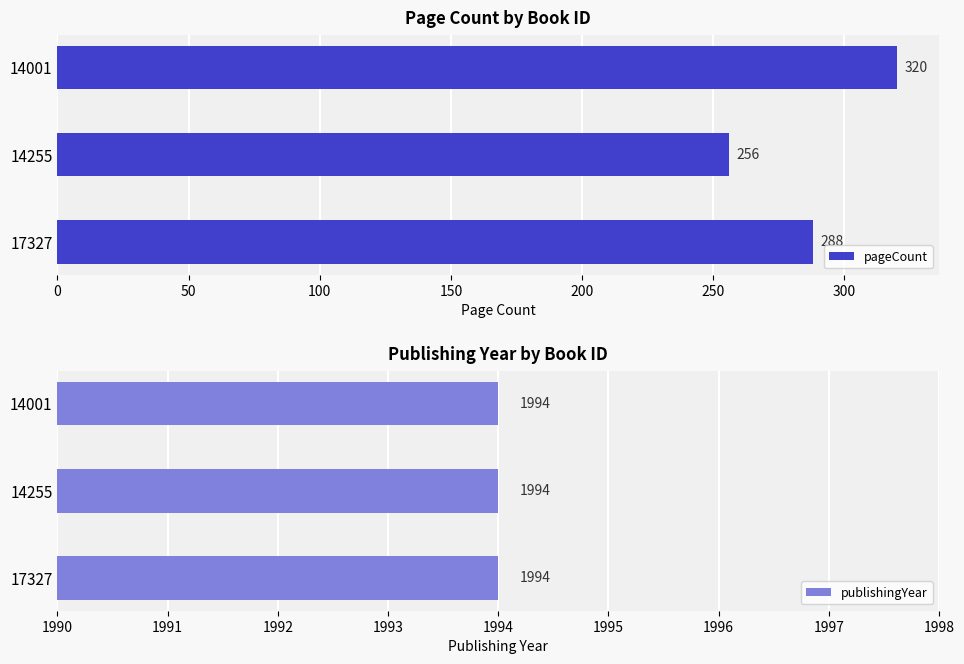

What is the approximate value of pageCount at 14001, to the nearest 10?

320